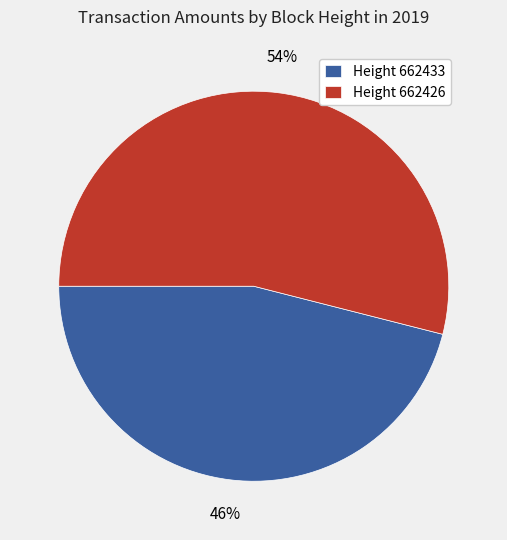

What percentage is the Height 662426 slice, to the nearest percent?

54%